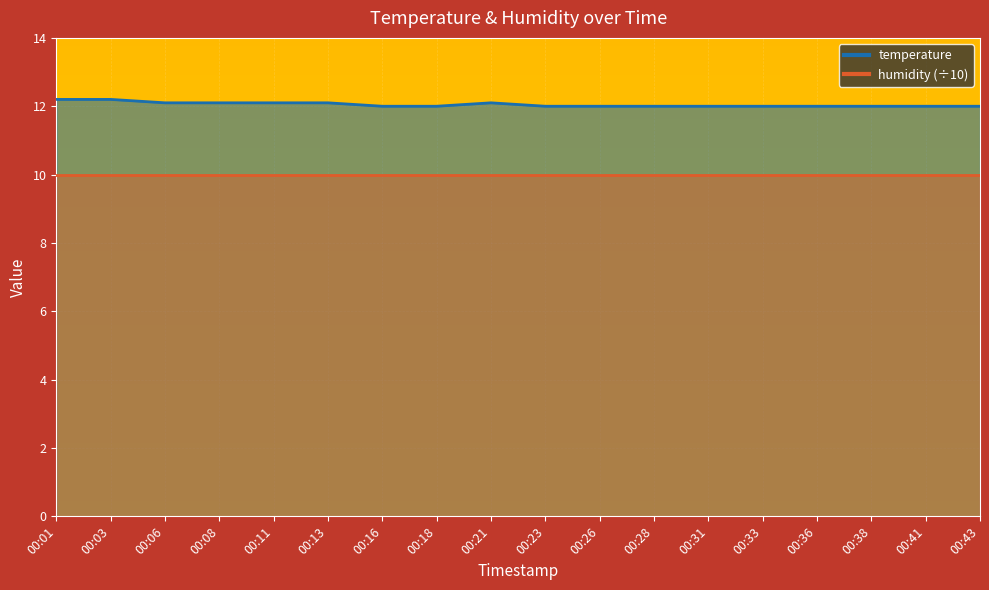

Reading left to right, what are all the values shown in this chart?

00:01=12.2	00:03=12.2	00:06=12.1	00:08=12.1	00:11=12.1	00:13=12.1	00:16=12.0	00:18=12.0	00:21=12.1	00:23=12.0	00:26=12.0	00:28=12.0	00:31=12.0	00:33=12.0	00:36=12.0	00:38=12.0	00:41=12.0	00:43=12.0